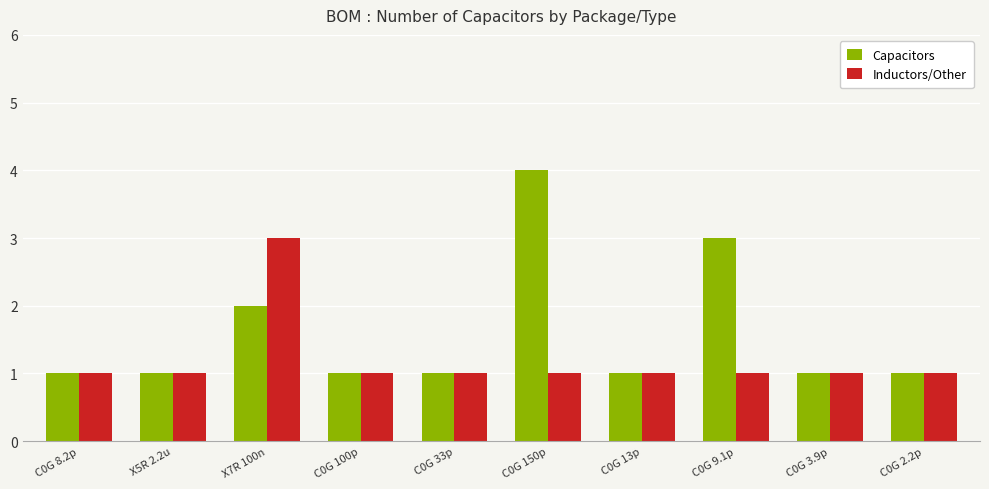

What are all the series names shown in the legend?

Capacitors, Inductors/Other